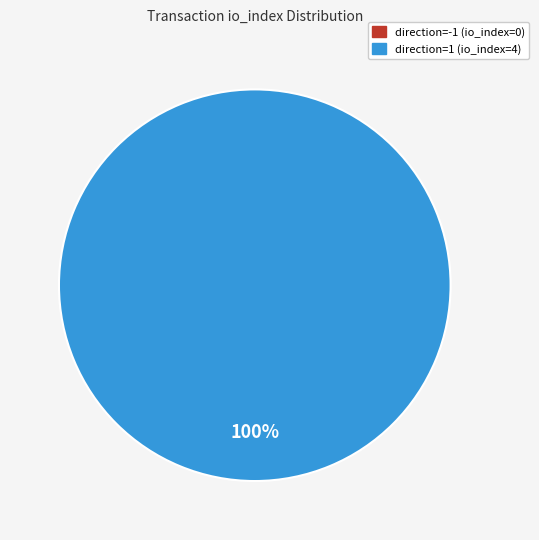

What is the change in value from direction=-1 (io_index=0) to direction=1 (io_index=4)?

+4